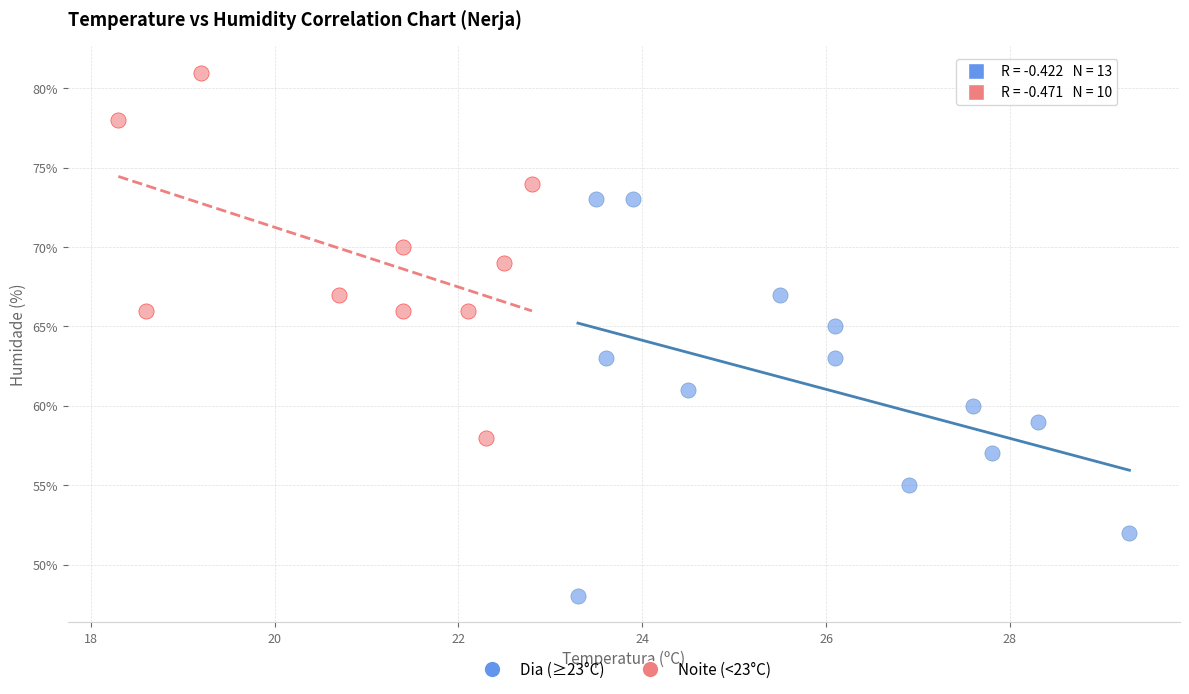

What are all the series names shown in the legend?

Dia (≥23°C), Noite (<23°C)